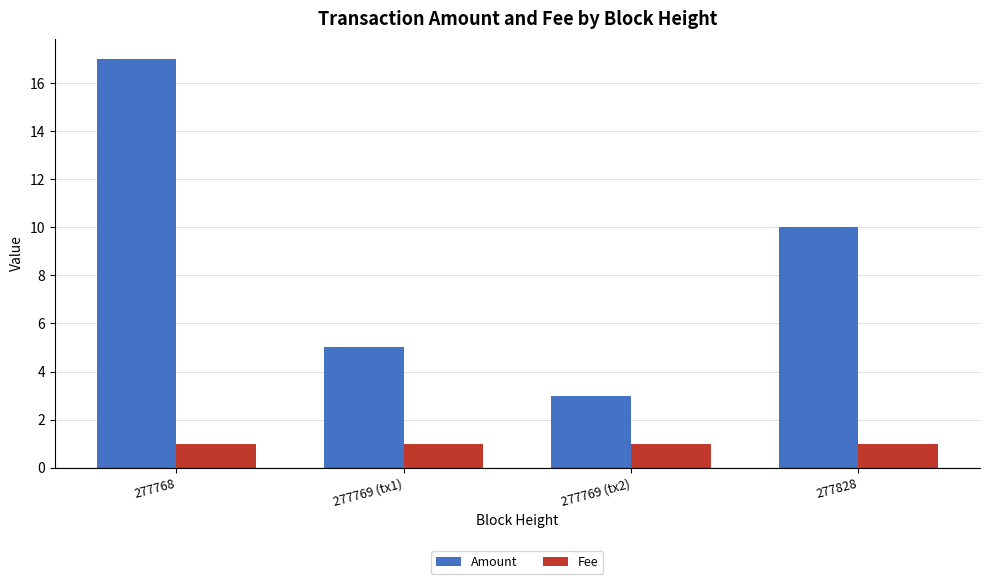

What is the total value across all series at 277769 (tx1)?

6